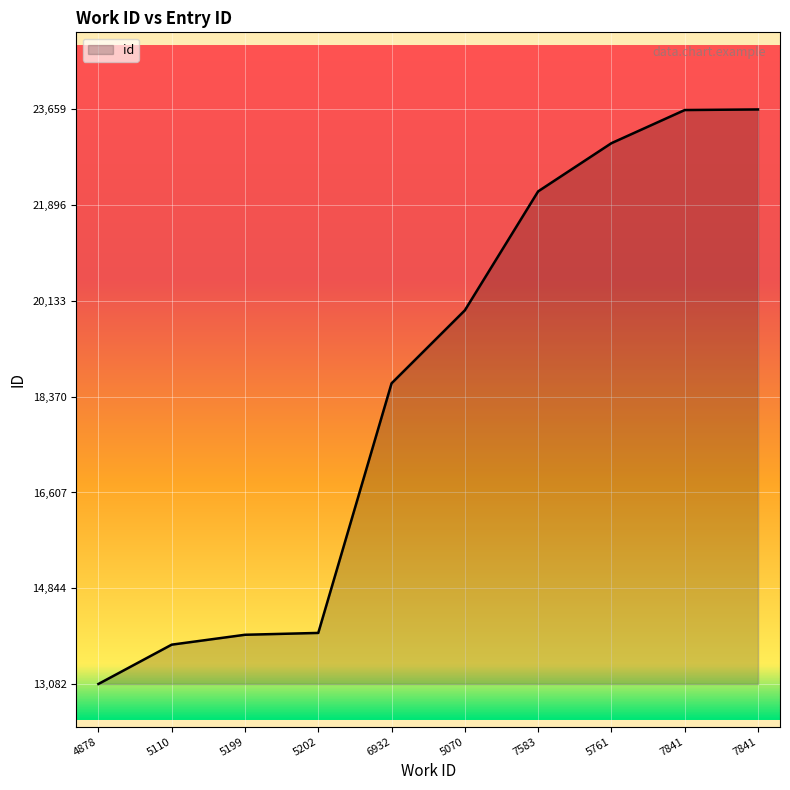

Which has a higher value, 7841 or 5110?

7841